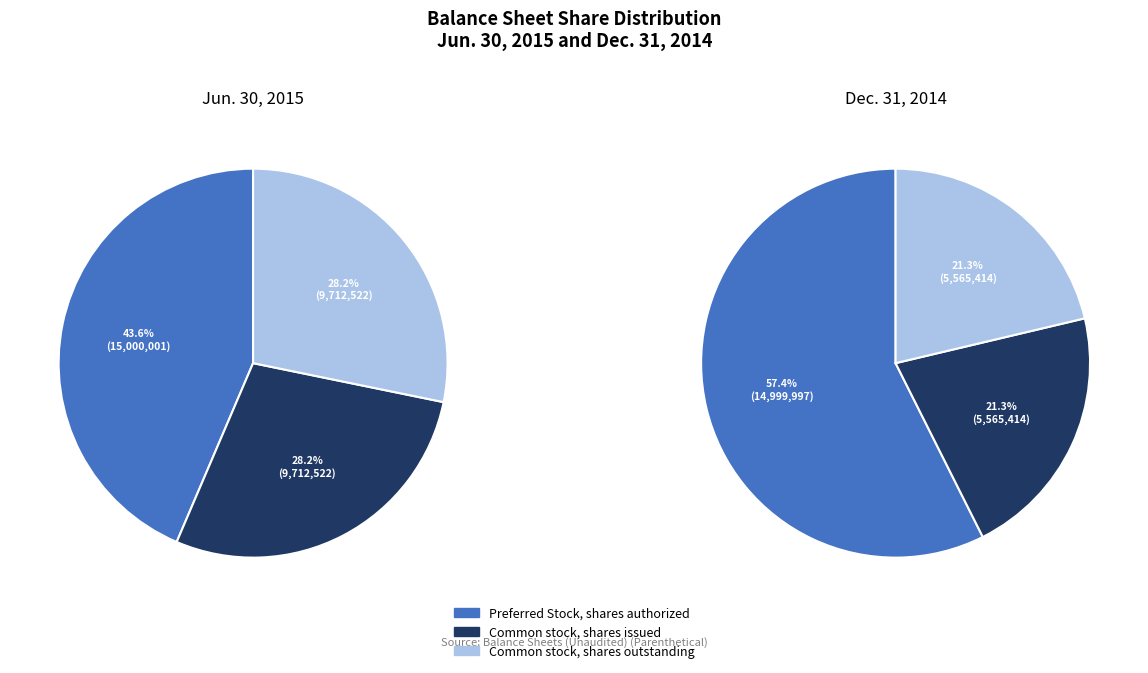

How much of the chart is everything except Common stock, shares outstanding?

71.8%